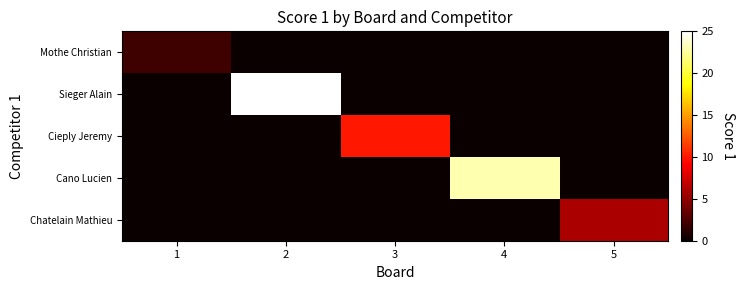

Reading right to left, extract all data points from this chart.

Mothe Christian: 5=0	4=0	3=0	2=0	1=2
Sieger Alain: 5=0	4=0	3=0	2=25	1=0
Cieply Jeremy: 5=0	4=0	3=10	2=0	1=0
Cano Lucien: 5=0	4=23	3=0	2=0	1=0
Chatelain Mathieu: 5=6	4=0	3=0	2=0	1=0